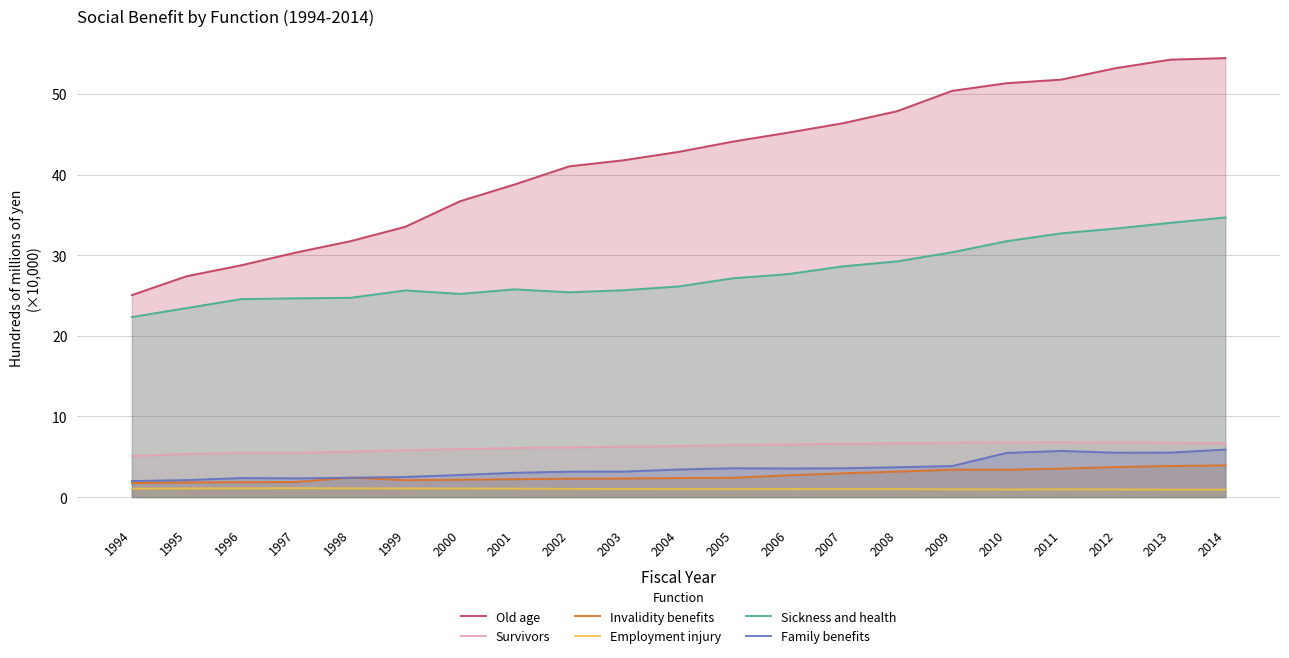

At which category is the sum across all series the highest?

2014